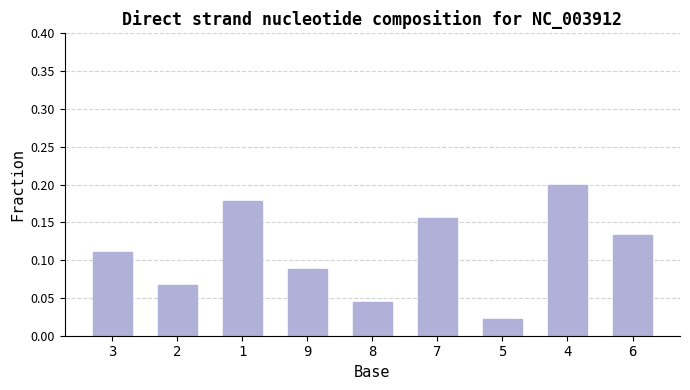

At which category does the chart reach its peak across all series?

4